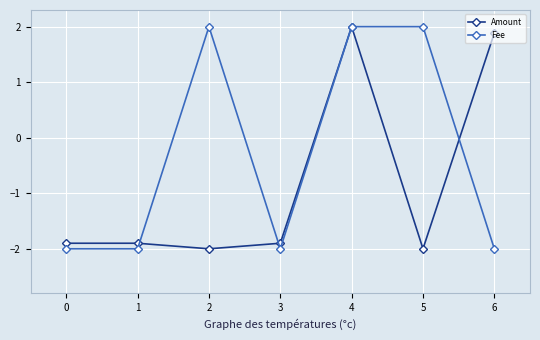

Is this an area chart (filled region under the line)?

No